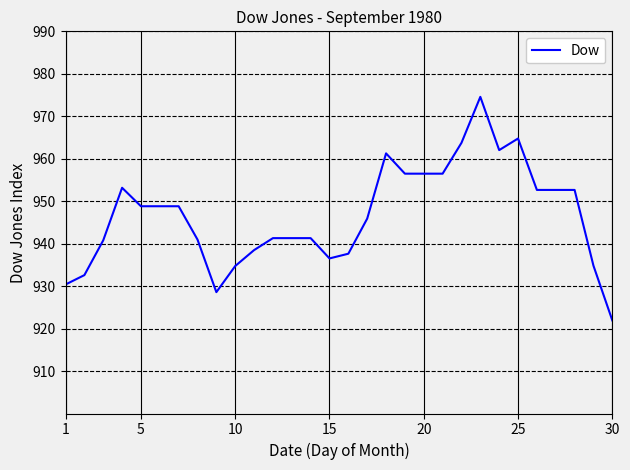

What is the difference between the maximum and minimum values?

52.6